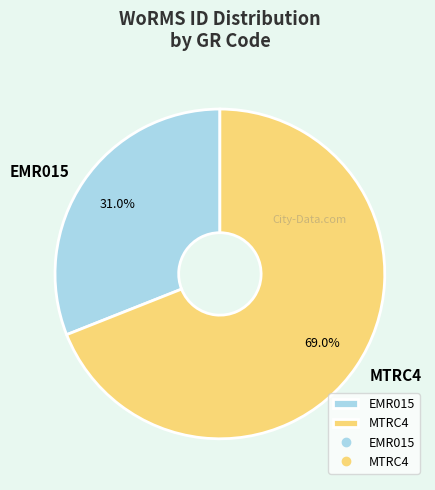

Does MTRC4 represent more than half of the total?

Yes